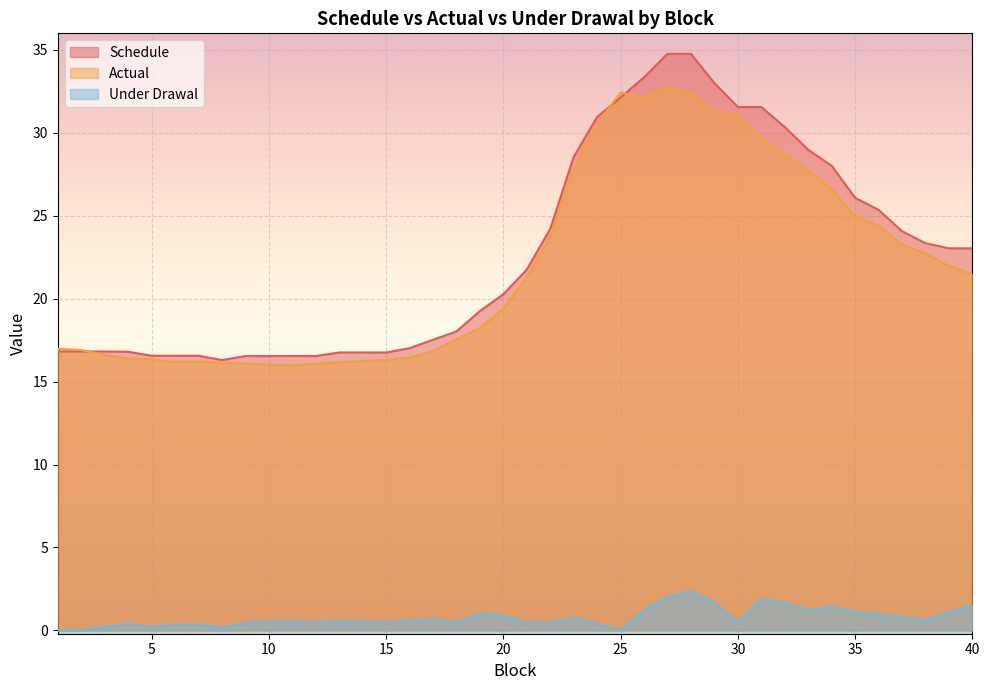

What is the difference between the maximum and minimum values in the Schedule series?

18.5